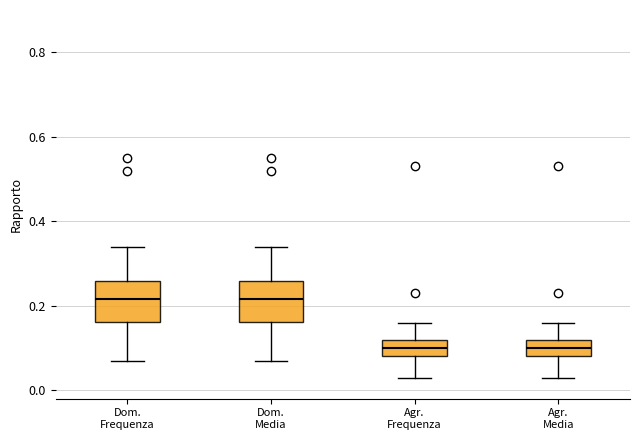

Where does the upper whisker of the box for Dom. Media end on the y-axis? The values are not printed on the chart, so give them approximately, as read against the axis.

0.34